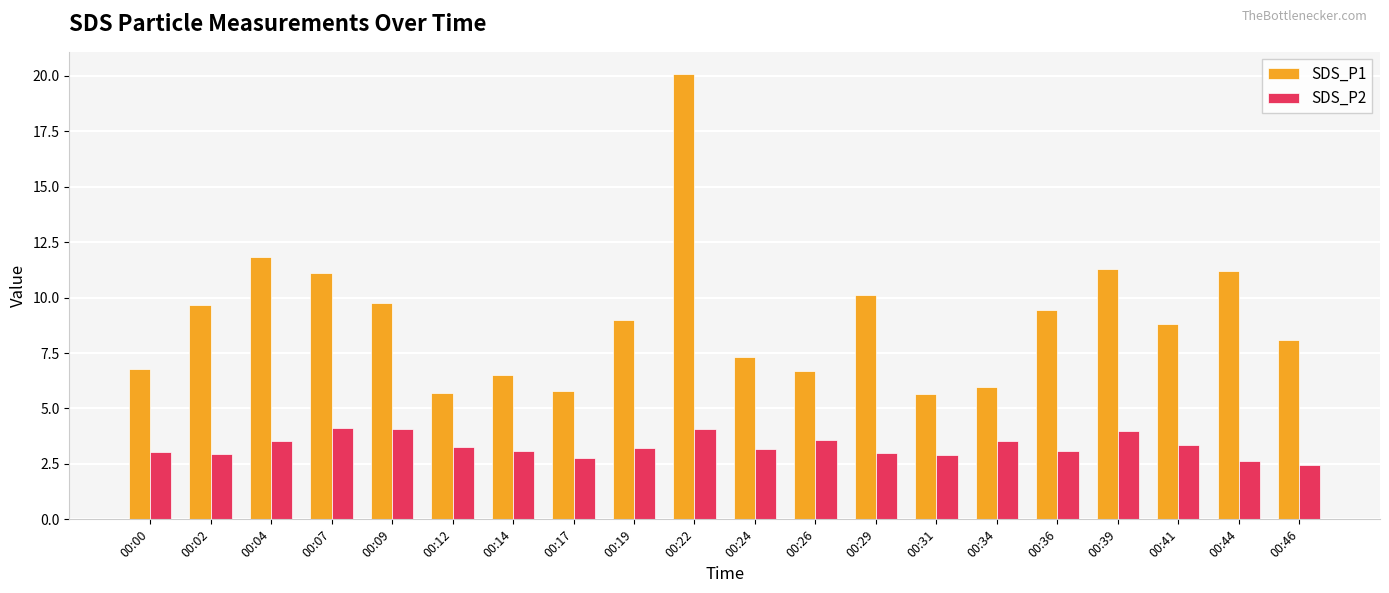

Does the chart contain any negative values?

No